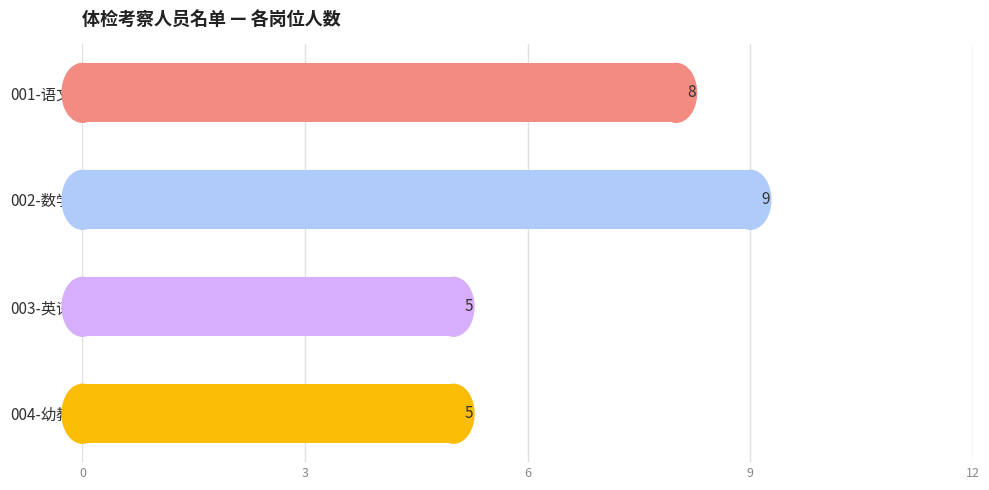

What is the minimum value shown in the chart?

5